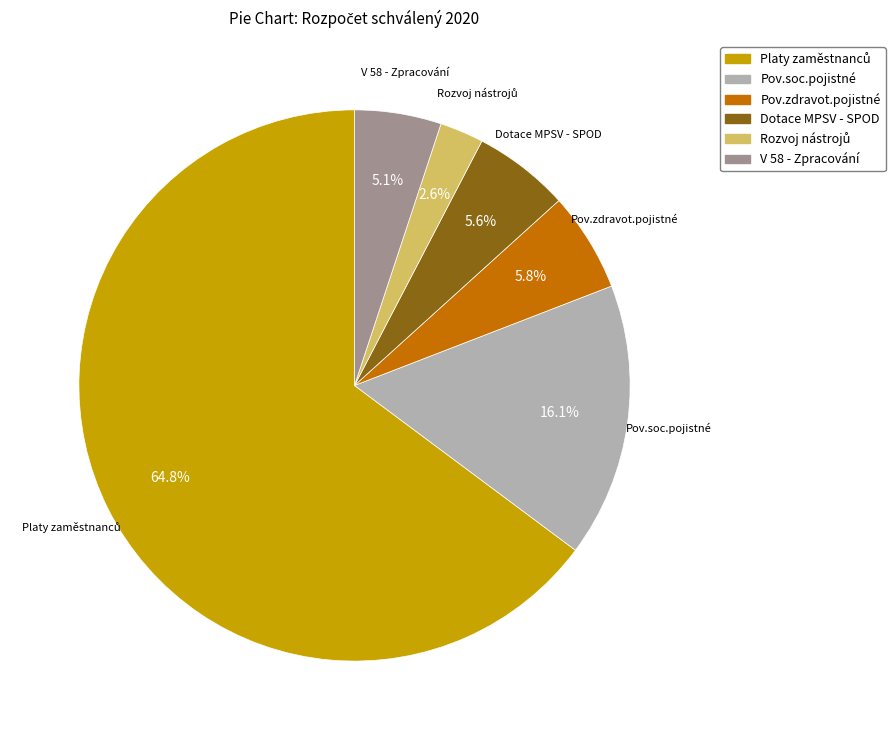

Between Pov.soc.pojistné and Dotace MPSV - SPOD, which is larger?

Pov.soc.pojistné